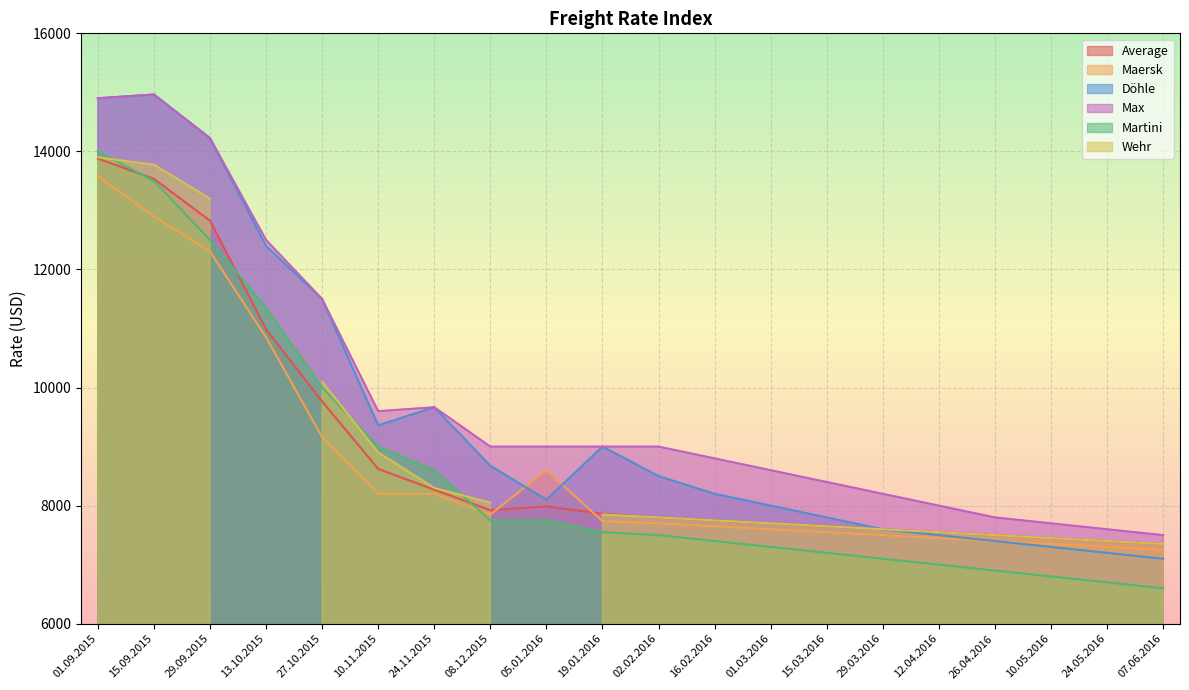

What is the smallest value displayed?

6600